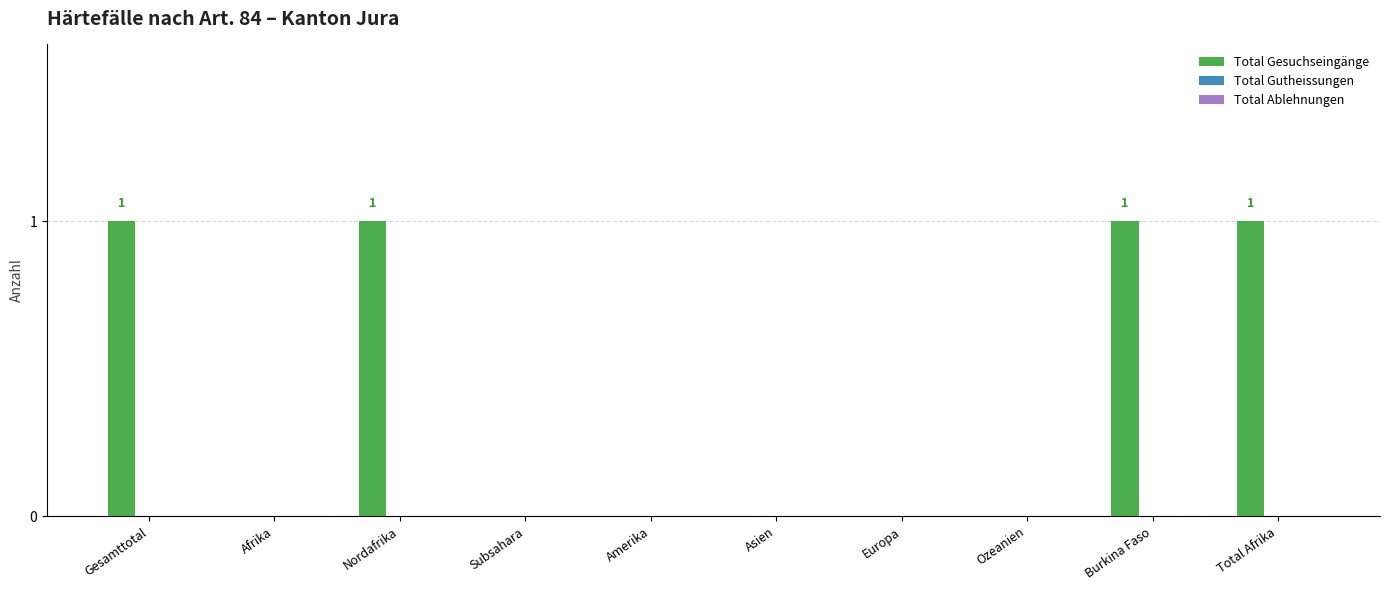

Reading right to left, what are all the values shown in this chart?

Total Afrika=1	Burkina Faso=1	Ozeanien=0	Europa=0	Asien=0	Amerika=0	Subsahara=0	Nordafrika=1	Afrika=0	Gesamttotal=1